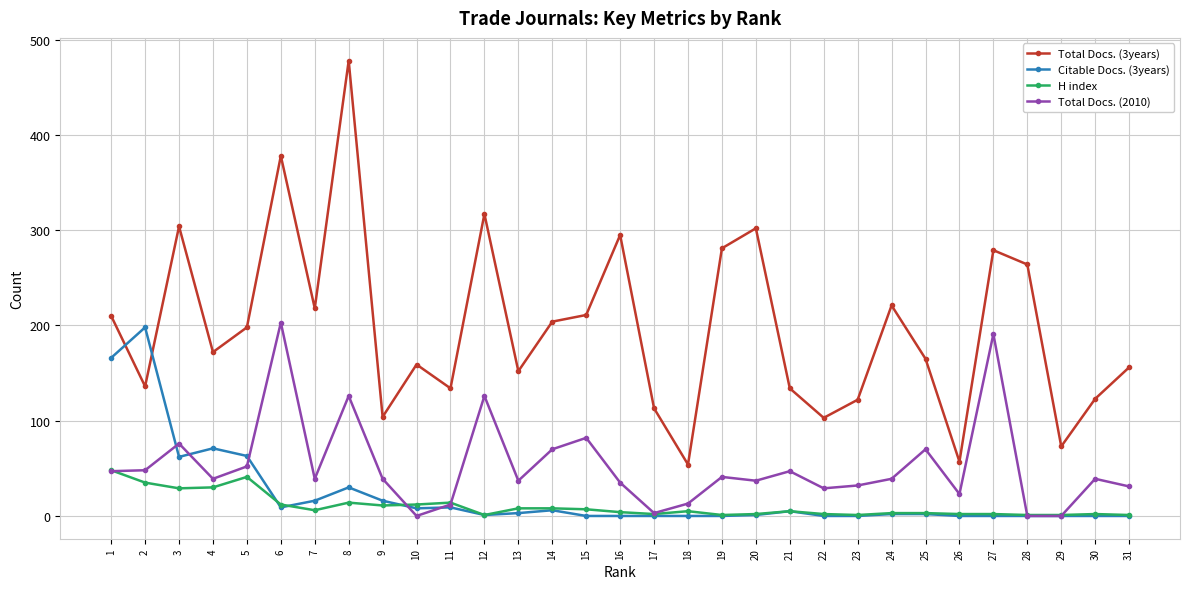

Which category has the highest value across all series?

8